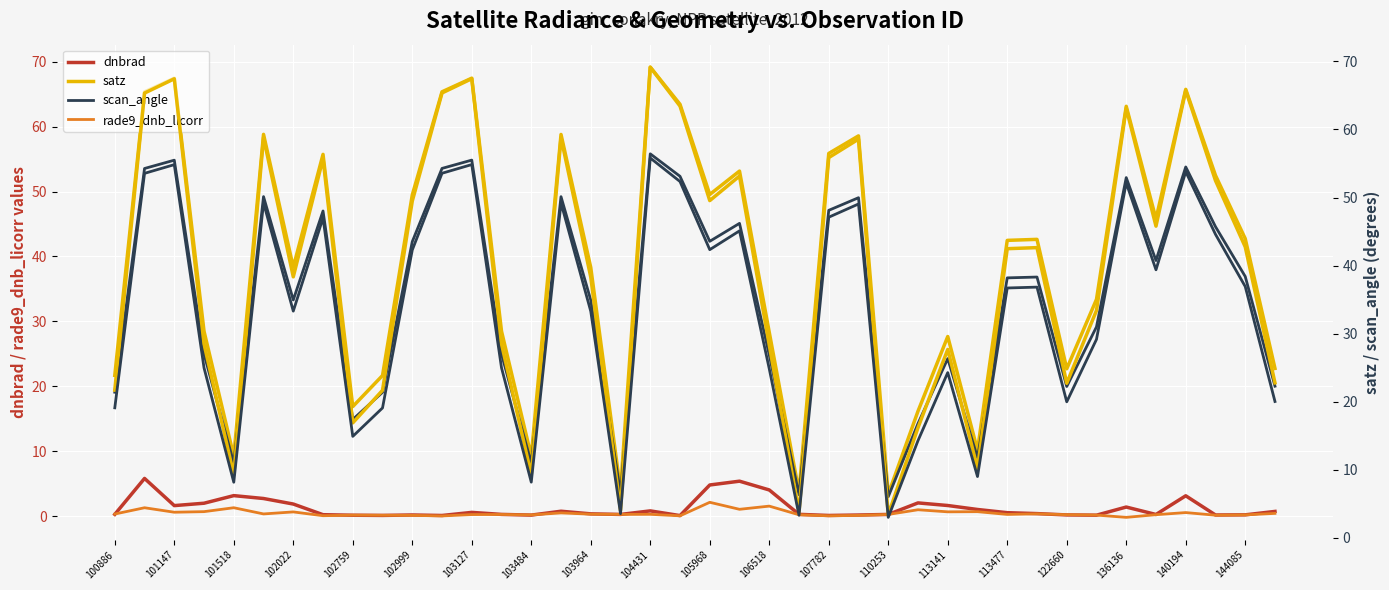

Is this an area chart (filled region under the line)?

No